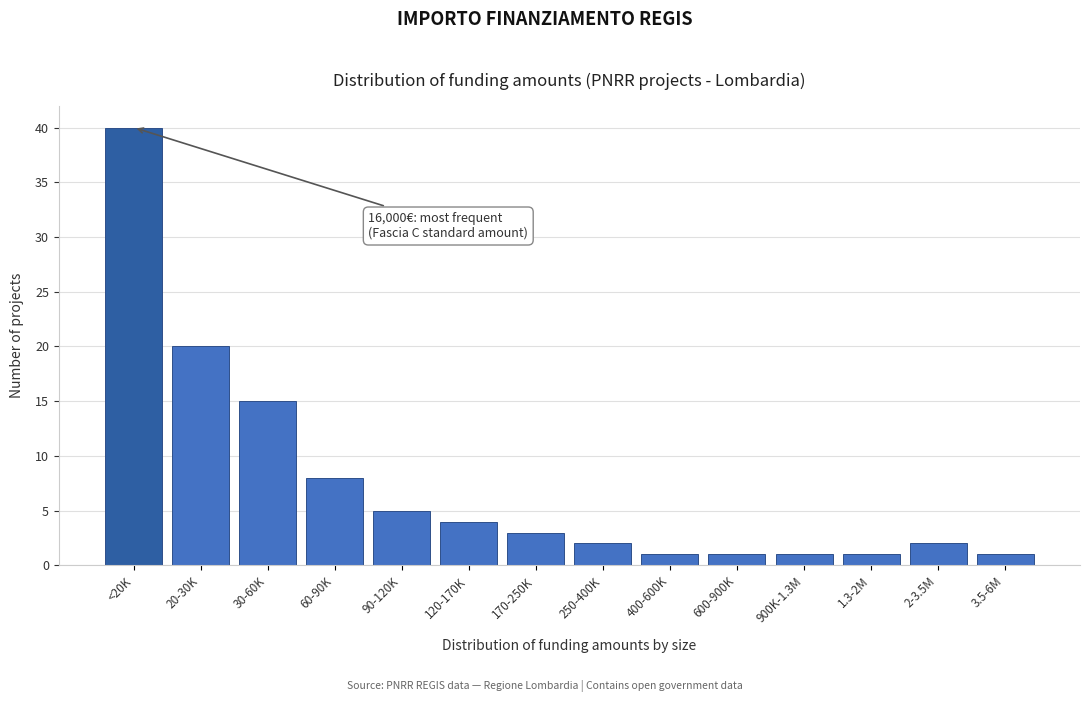

Reading left to right, transcribe all the data shown in this chart.

40	20	15	8	5	4	3	2	1	1	1	1	2	1